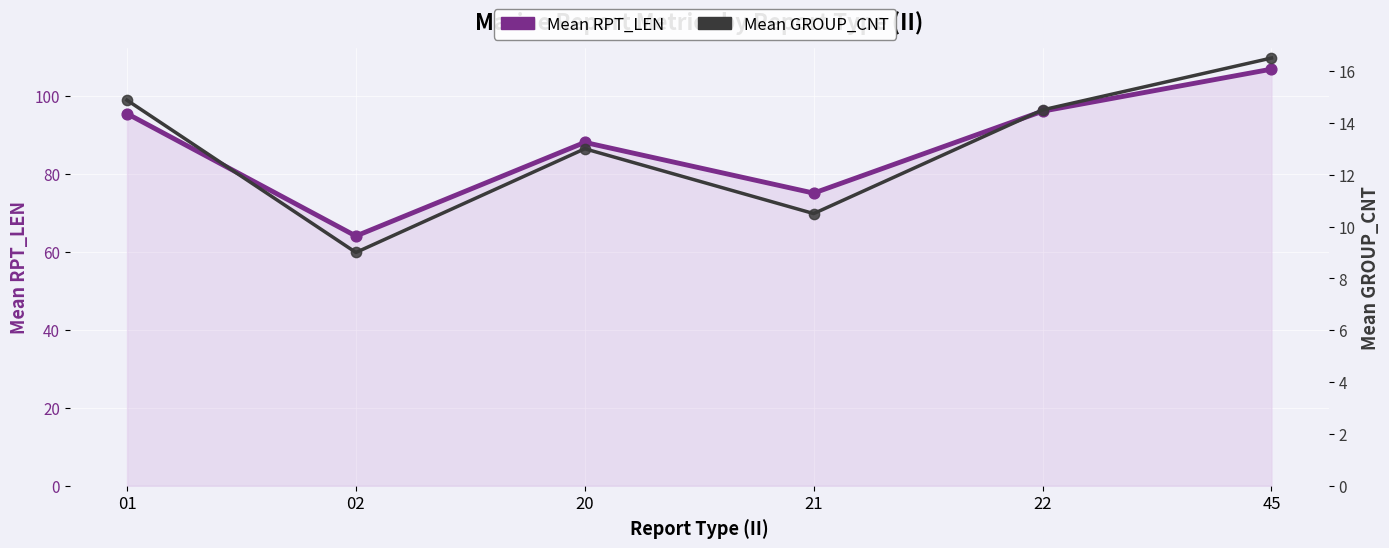

Which series reaches the minimum Y coordinate?

Mean GROUP_CNT